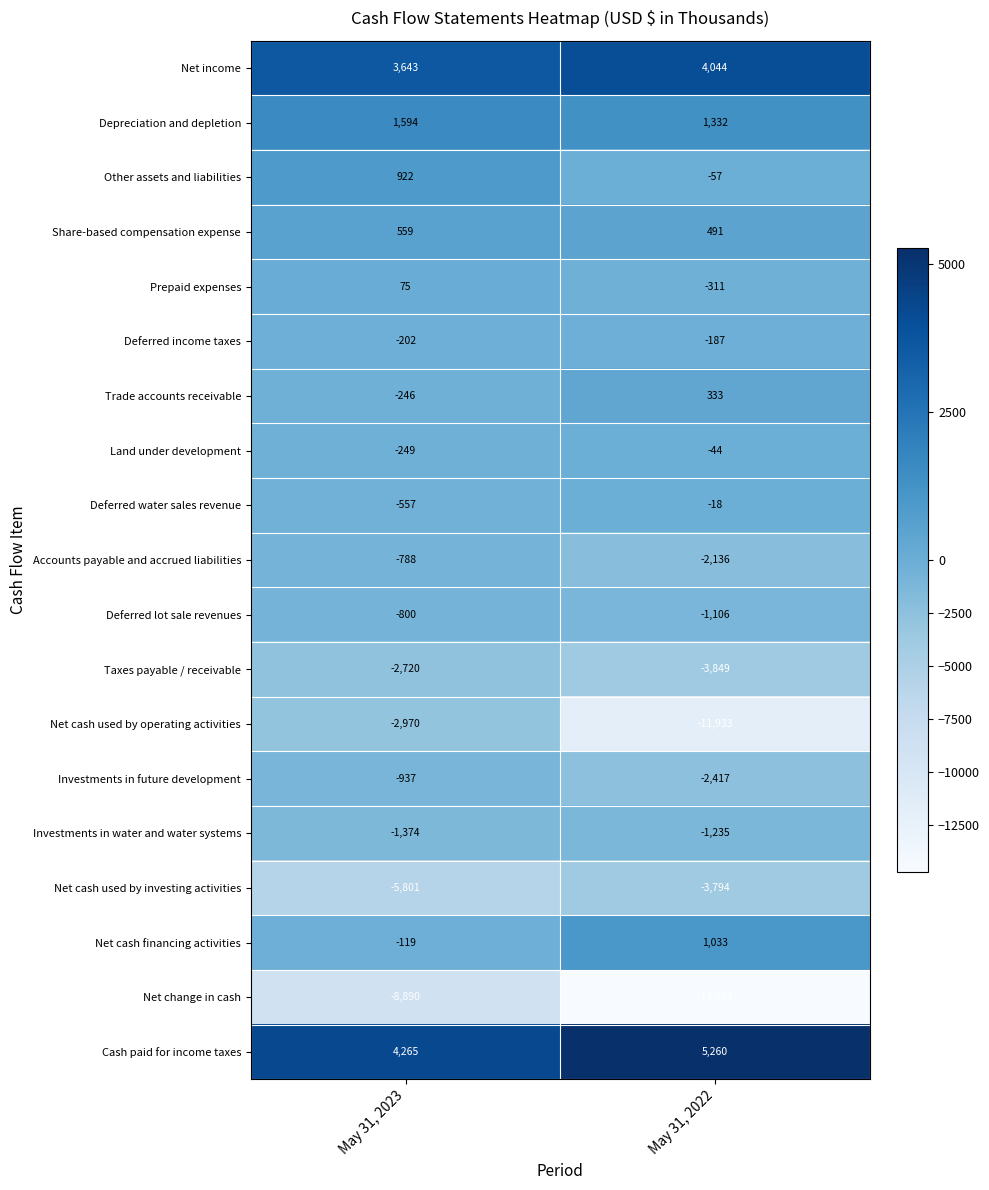

At which category does the chart reach its minimum across all series?

May 31, 2022